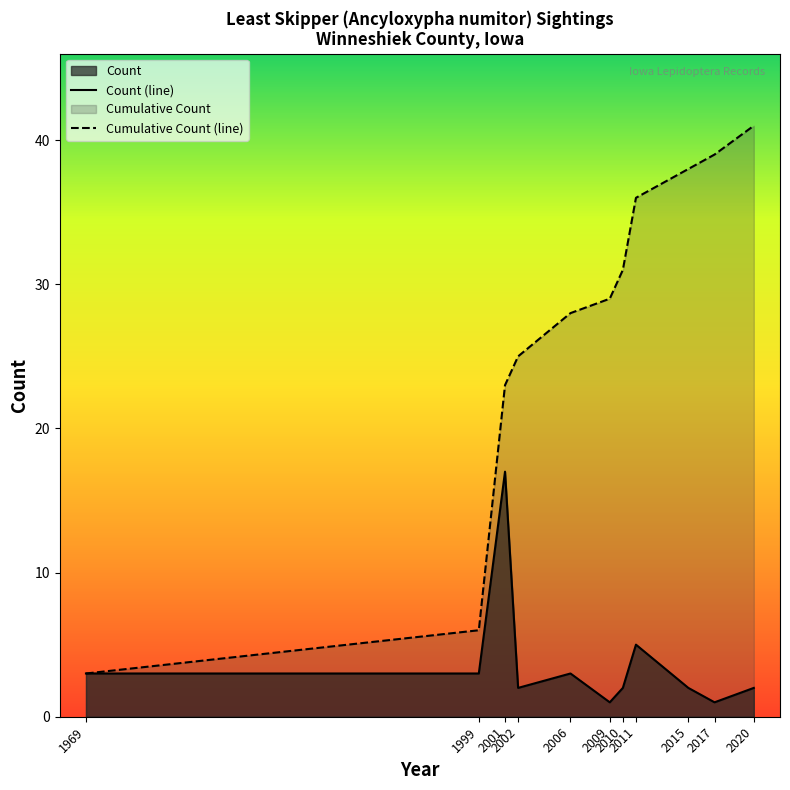

Which series has the largest range (max minus min)?

Cumulative Count (line)